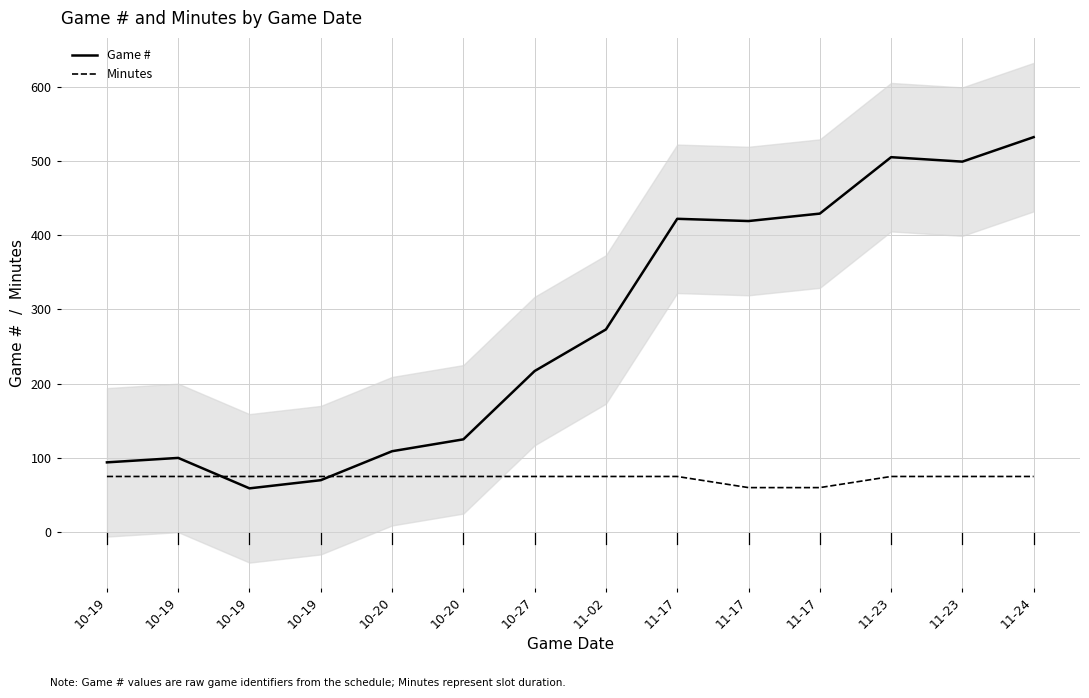

Reading left to right, list all the values displayed in this chart.

Game #: 10-19=94	10-19=100	10-19=59	10-19=70	10-20=109	10-20=125	10-27=217	11-02=273	11-17=422	11-17=419	11-17=429	11-23=505	11-23=499	11-24=532
Minutes: 10-19=75	10-19=75	10-19=75	10-19=75	10-20=75	10-20=75	10-27=75	11-02=75	11-17=75	11-17=60	11-17=60	11-23=75	11-23=75	11-24=75